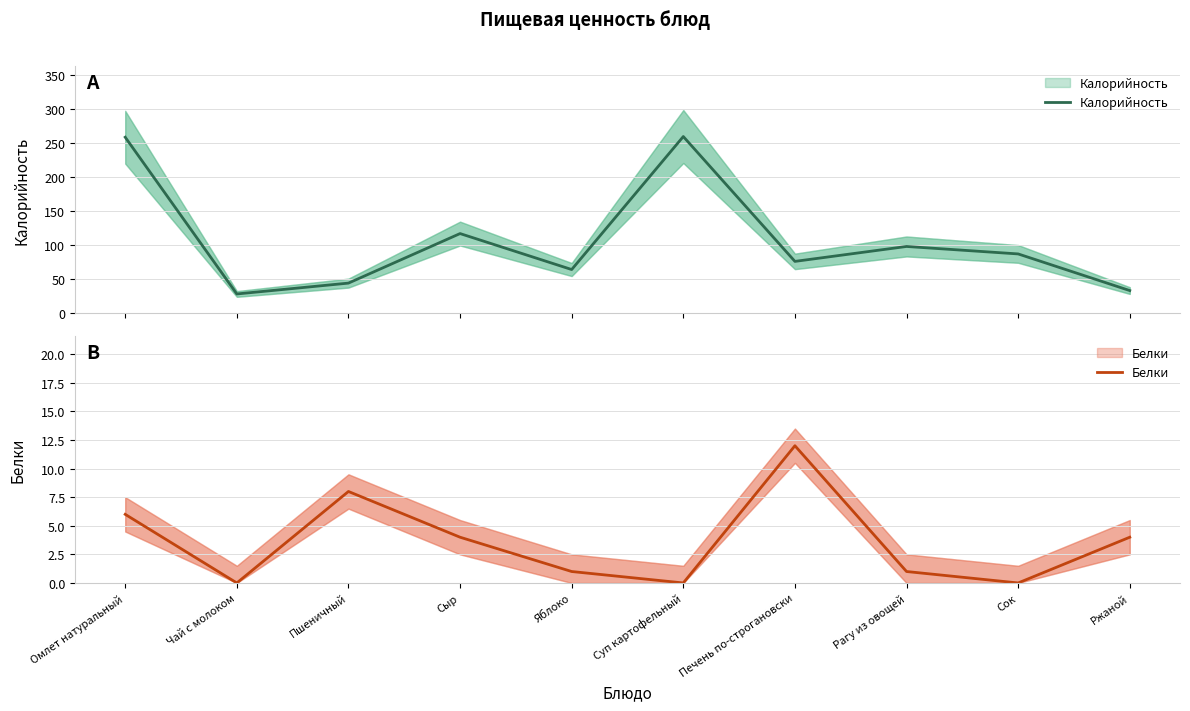

In Белки, how many points are lower than both neighbors (excluding endpoints)?

3